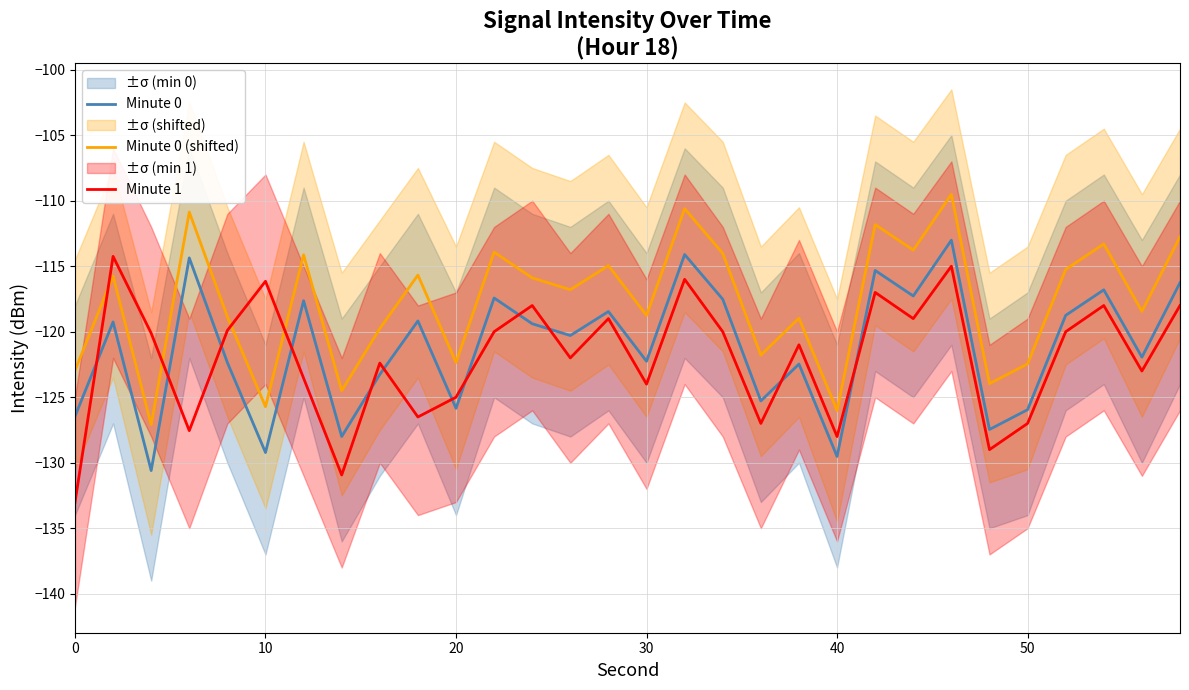

In Minute 0, how many points are higher than both neighbors (excluding endpoints)?

11